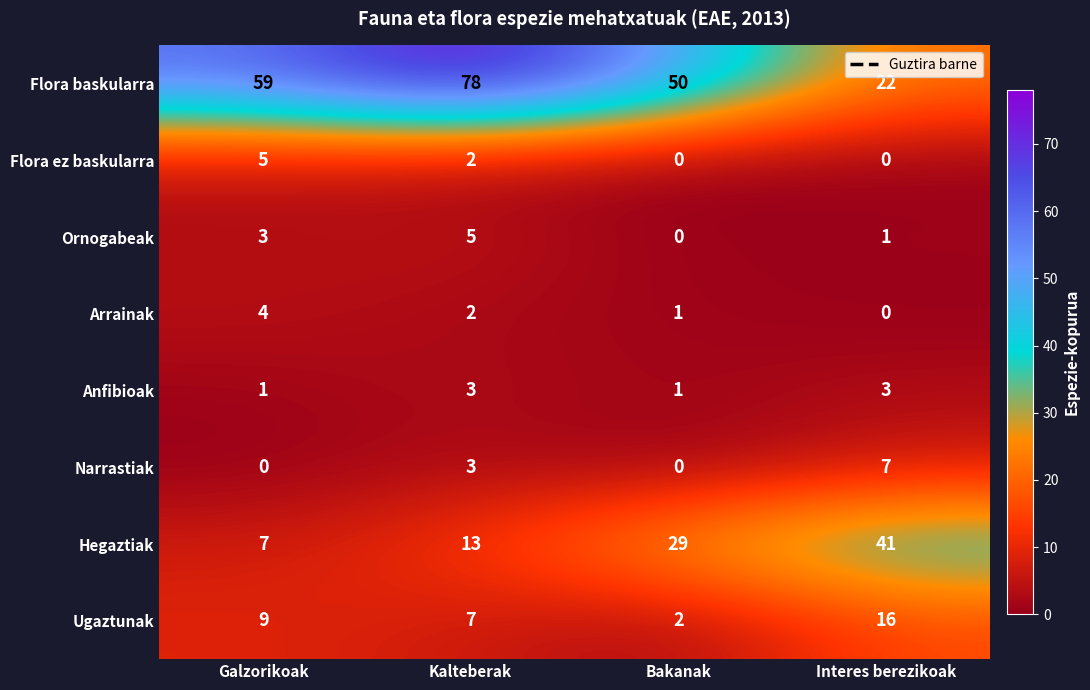

At which label does Arrainak first exceed 2?

Galzorikoak